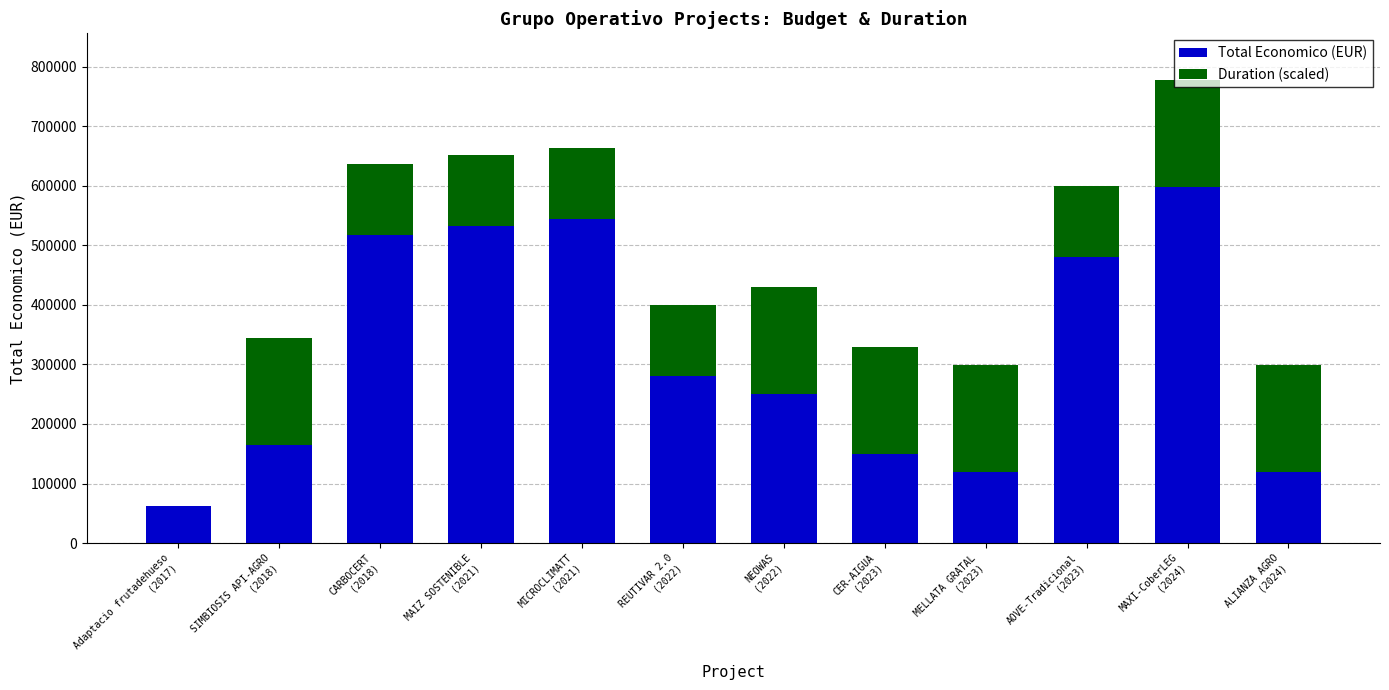

Are the bars horizontal?

No